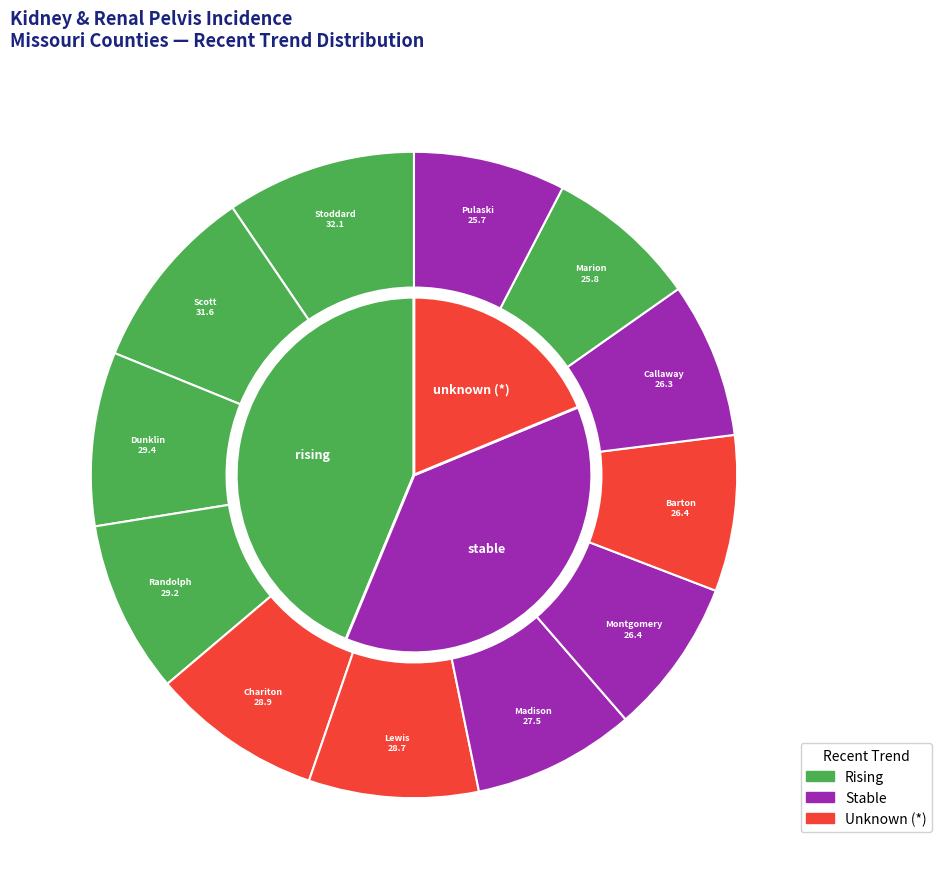

What percentage is NOT represented by *?

81.2%